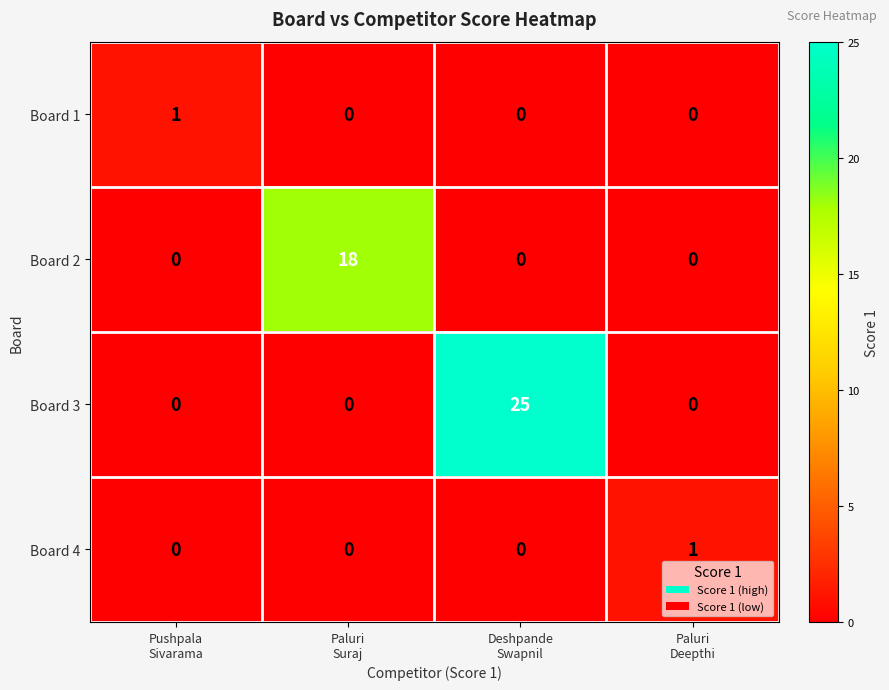

Count the number of categories in the chart.

4